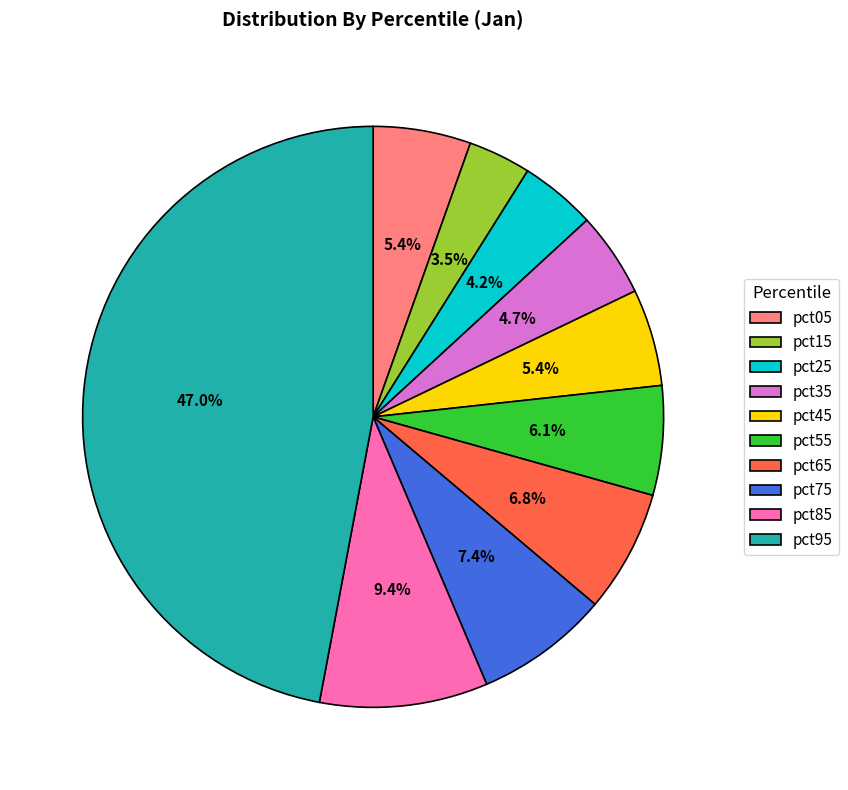

How many slices are in this pie chart?

10